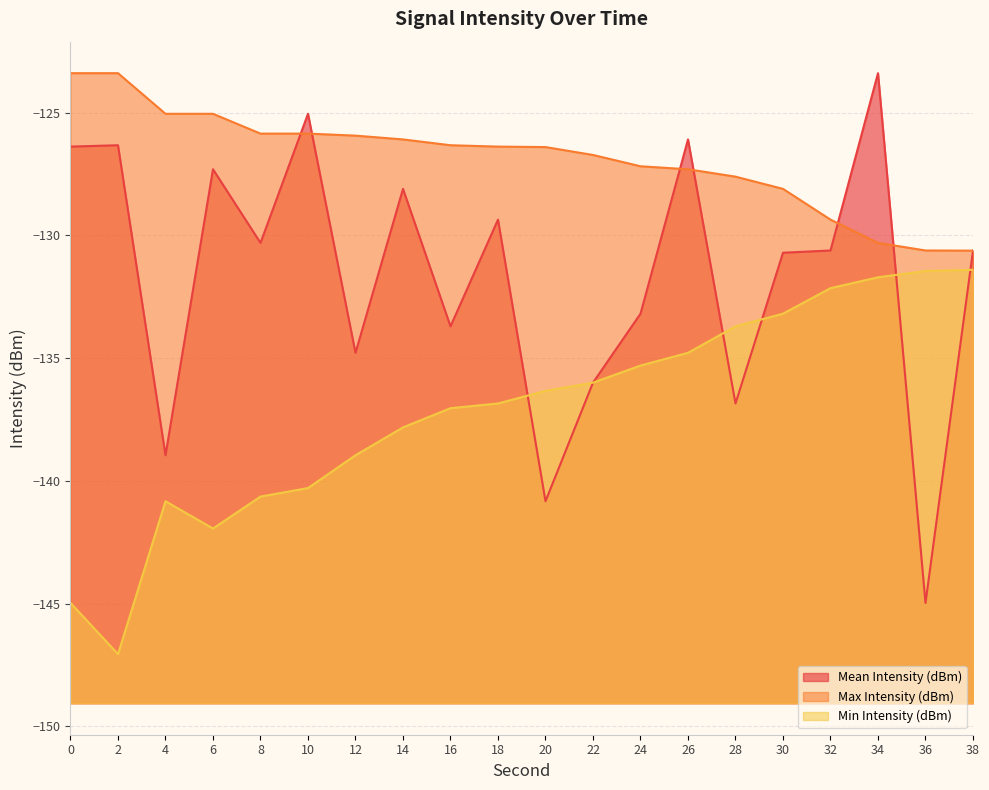

Reading left to right, what are all the values shown in this chart?

Mean Intensity (dBm): -126.4	-126.3	-139.0	-127.3	-130.3	-125.0	-134.8	-128.1	-133.7	-129.4	-140.8	-136.0	-133.2	-126.1	-136.8	-130.7	-130.6	-123.4	-145.0	-130.6
Max Intensity (dBm): -123.4	-123.4	-125.0	-125.0	-125.9	-125.9	-125.9	-126.1	-126.3	-126.4	-126.4	-126.7	-127.2	-127.3	-127.6	-128.1	-129.4	-130.3	-130.6	-130.6
Min Intensity (dBm): -145.0	-147.1	-140.8	-141.9	-140.6	-140.3	-139.0	-137.8	-137.0	-136.8	-136.3	-136.0	-135.3	-134.8	-133.7	-133.2	-132.1	-131.7	-131.4	-131.4